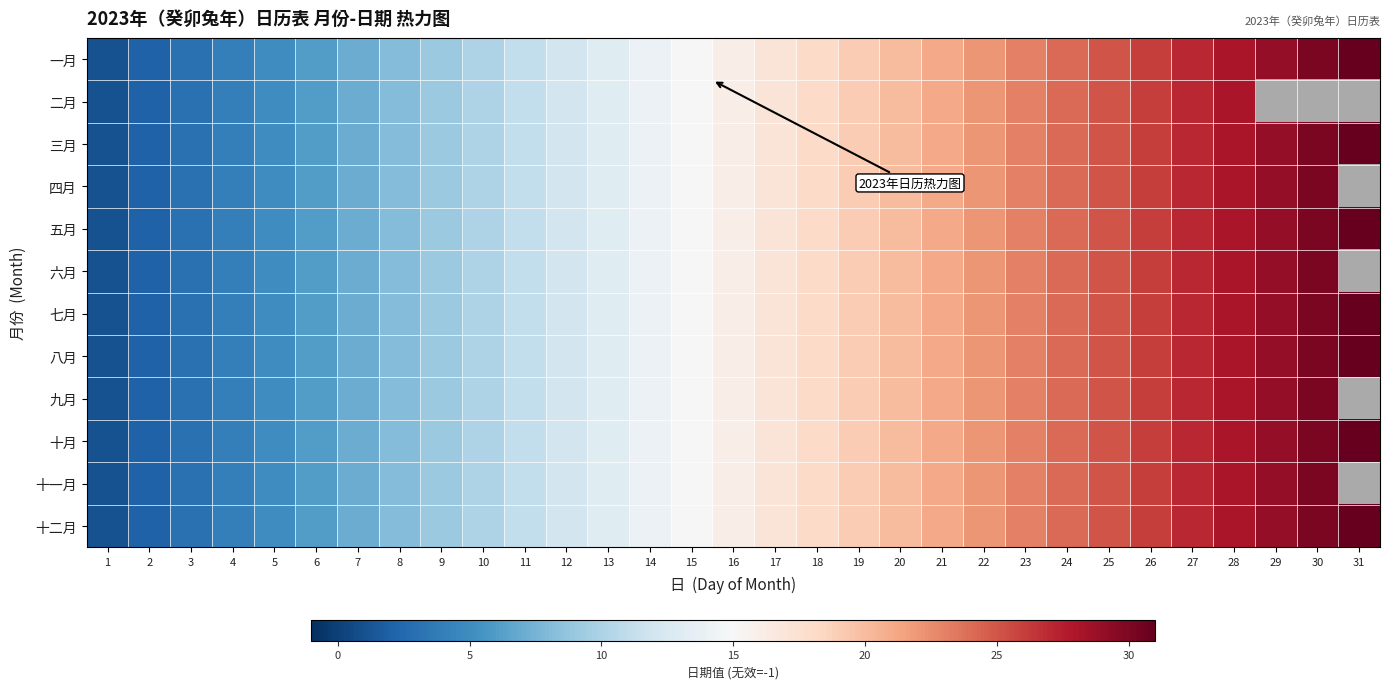

How many data points does each series have?

31